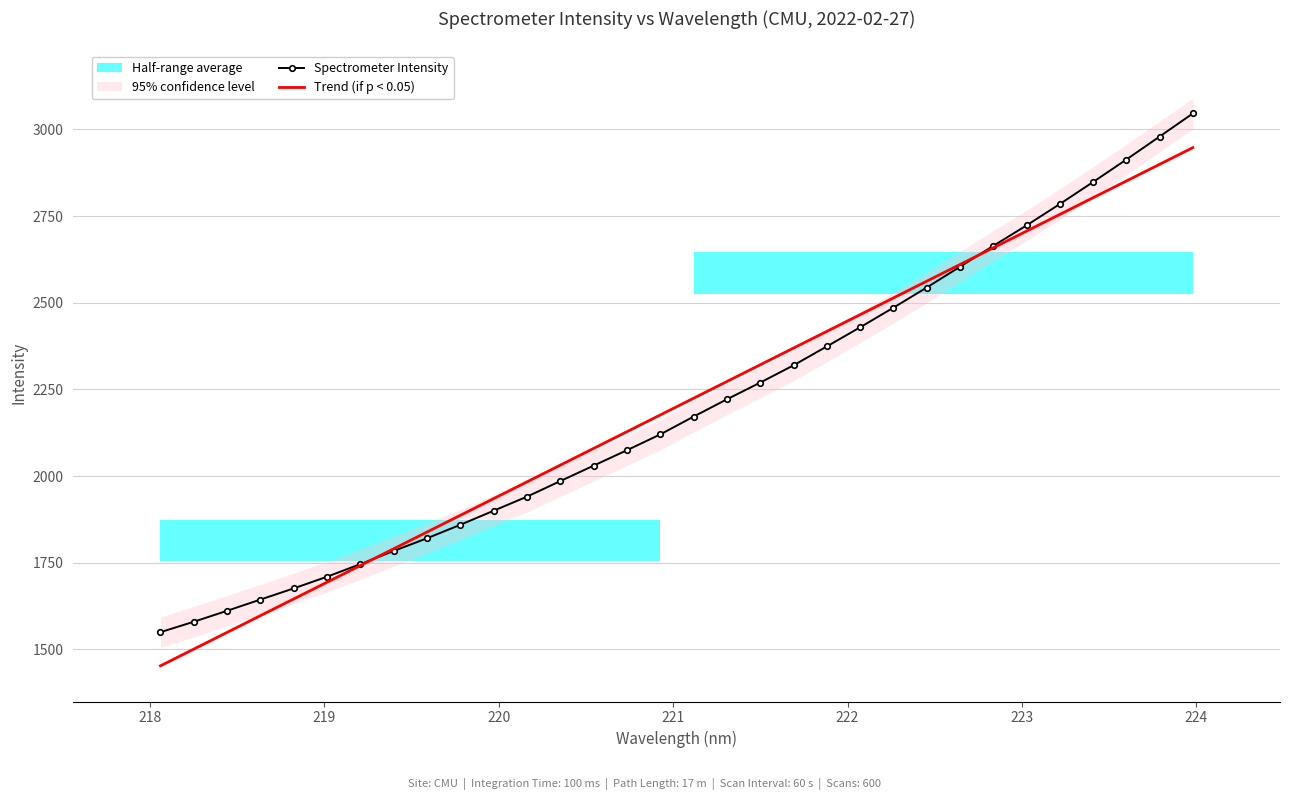

How many intersections are there between Spectrometer Intensity and Trend (if p < 0.05)?

2